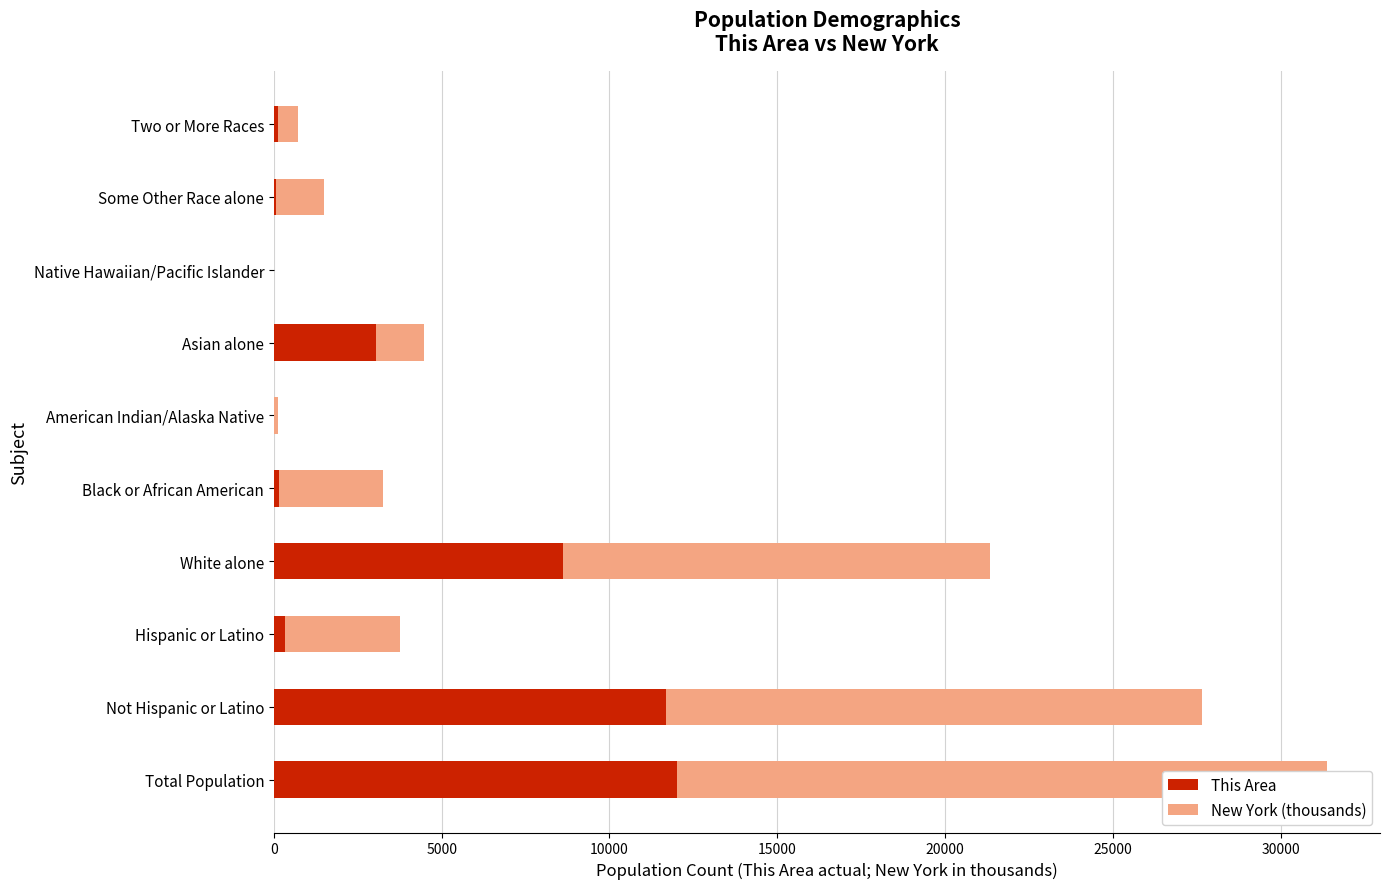

What is the difference between the second highest and second lowest values in the New York (thousands) series?

15854.3